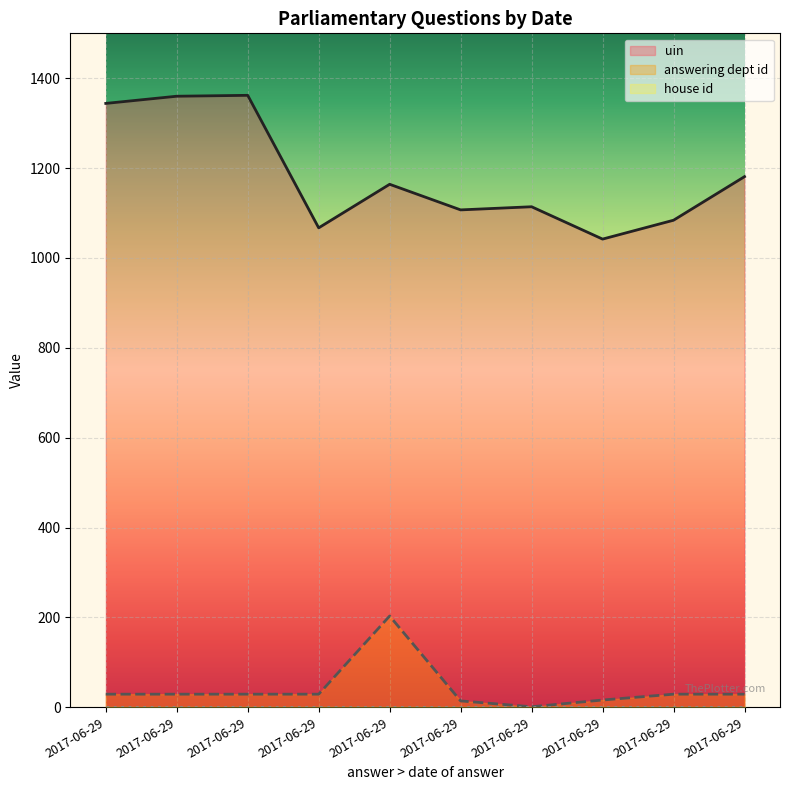

What value does the answering dept id series have at 2017-06-29?

29